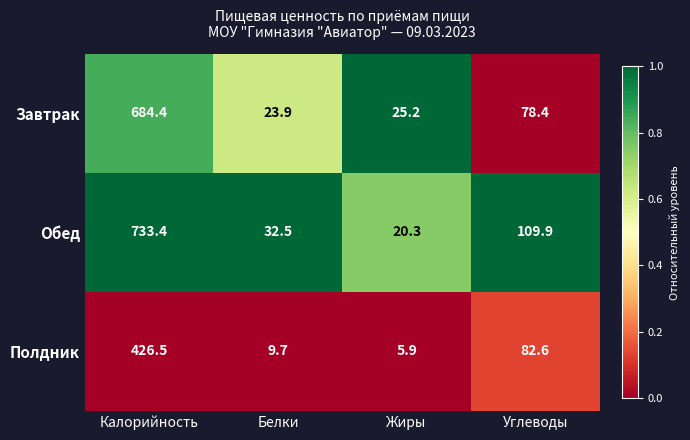

Reading left to right, transcribe all the data shown in this chart.

Завтрак: Калорийность=684.4	Белки=23.9	Жиры=25.2	Углеводы=78.4
Обед: Калорийность=733.4	Белки=32.5	Жиры=20.3	Углеводы=109.9
Полдник: Калорийность=426.5	Белки=9.7	Жиры=5.9	Углеводы=82.6